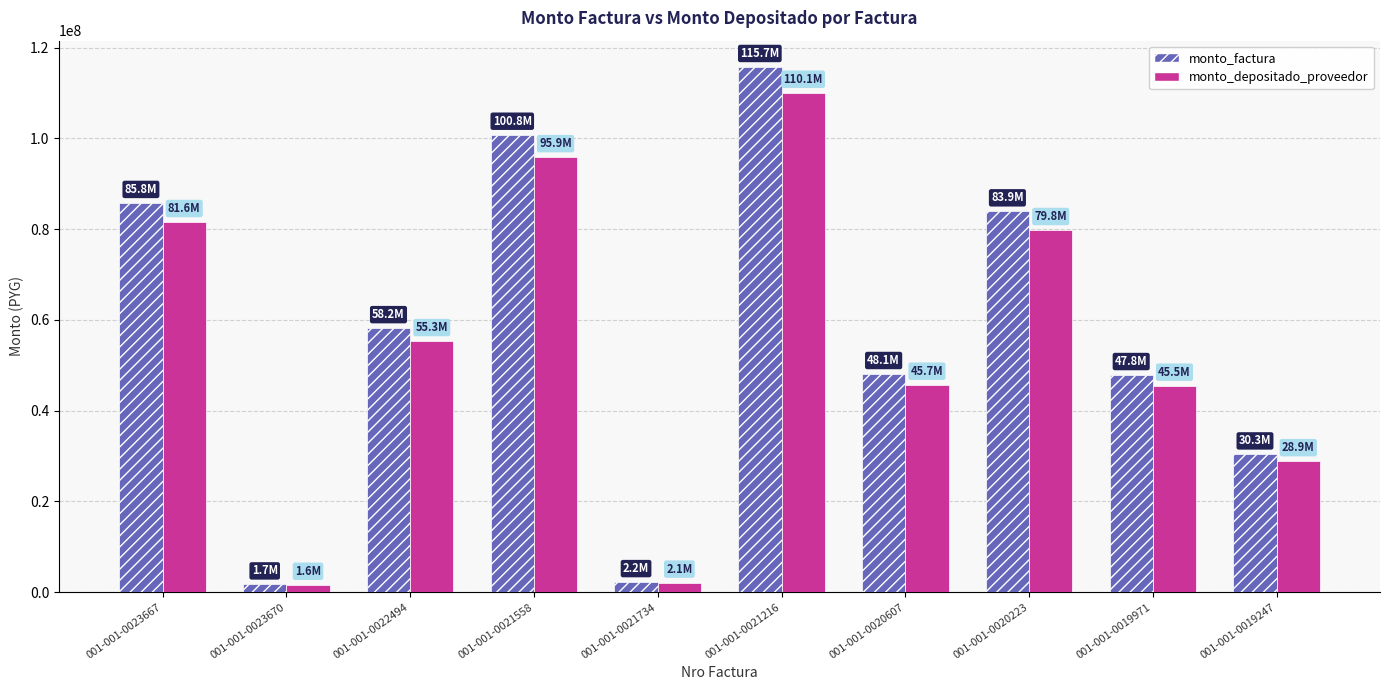

Read the monto_factura value at 001-001-0022494.

58182460